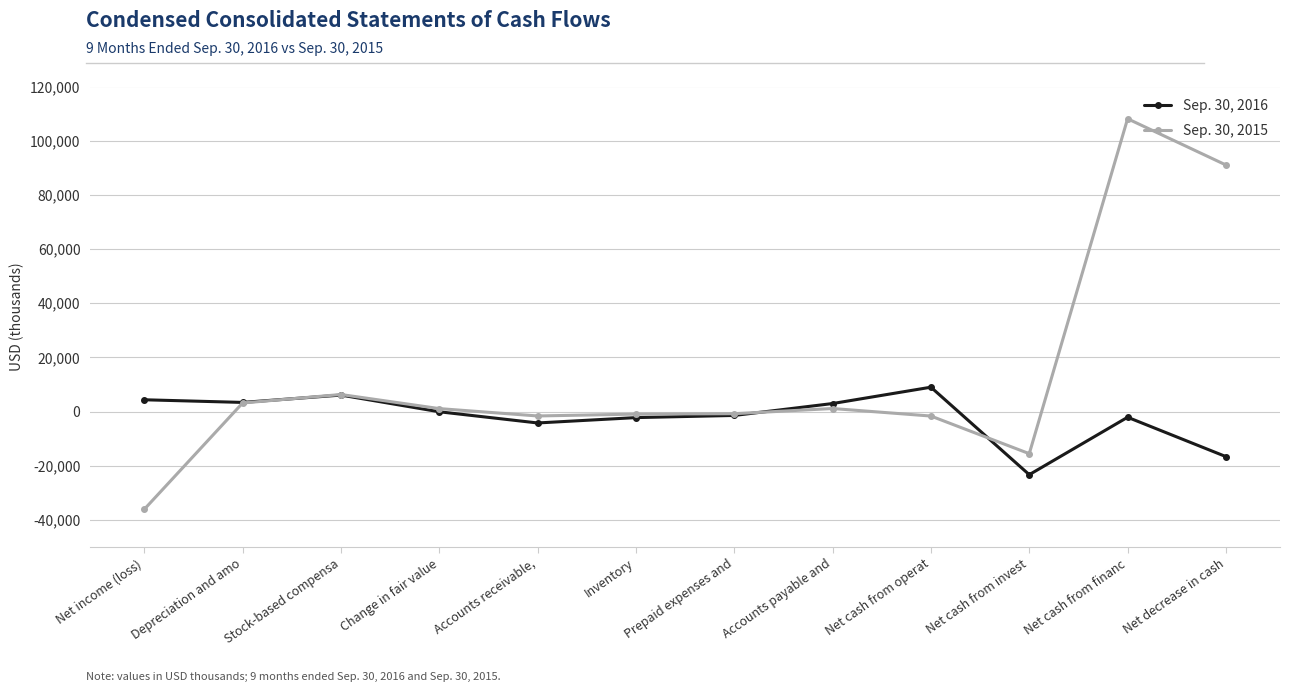

What is the maximum value shown in the chart?

108098